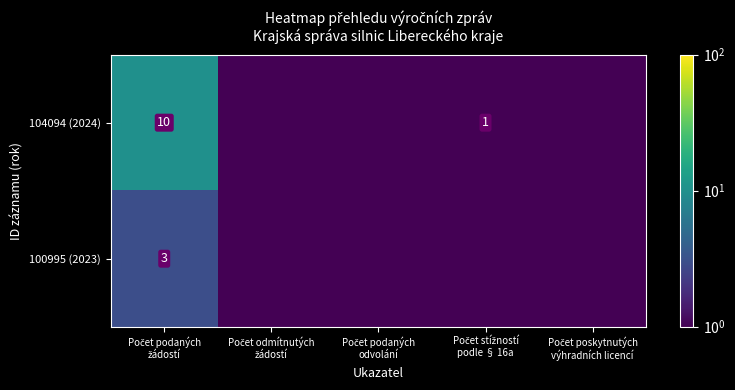

Where is 100995 (2023) nearest to the value 1?

Počet odmítnutých žádostí